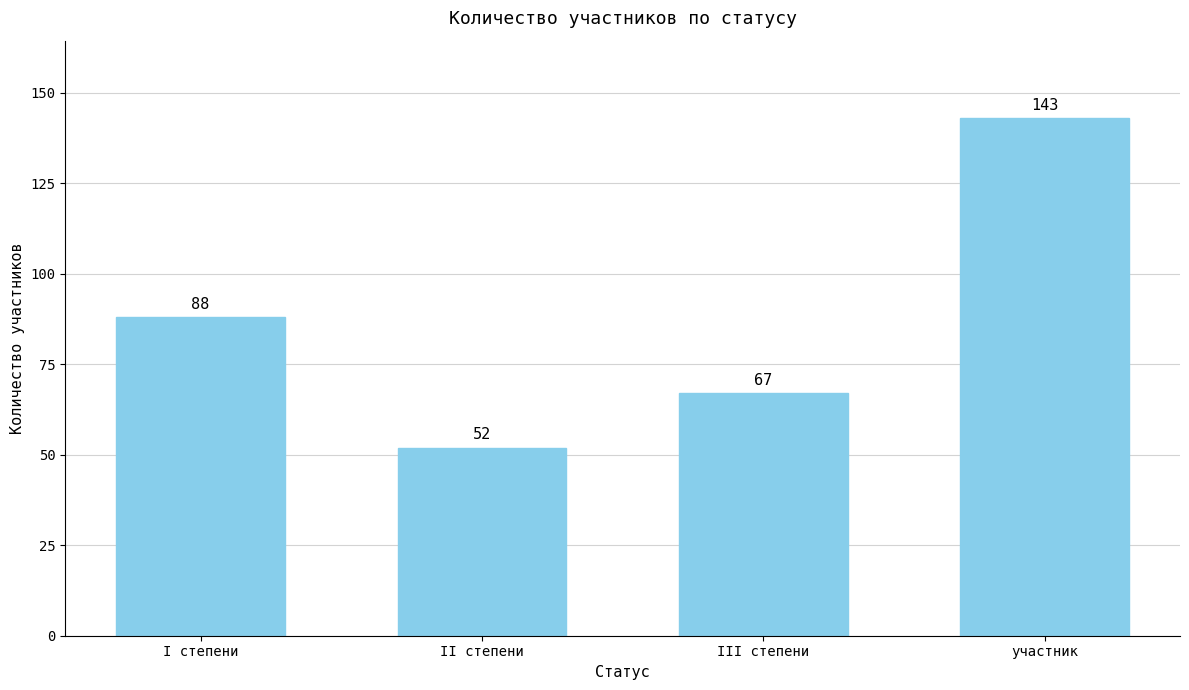

What is the sum of the values at участник and II степени?

195